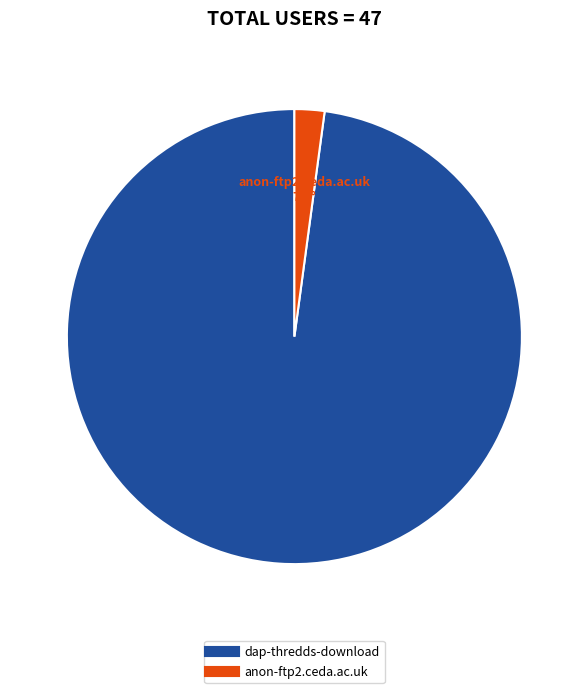

How many slices are in this pie chart?

2